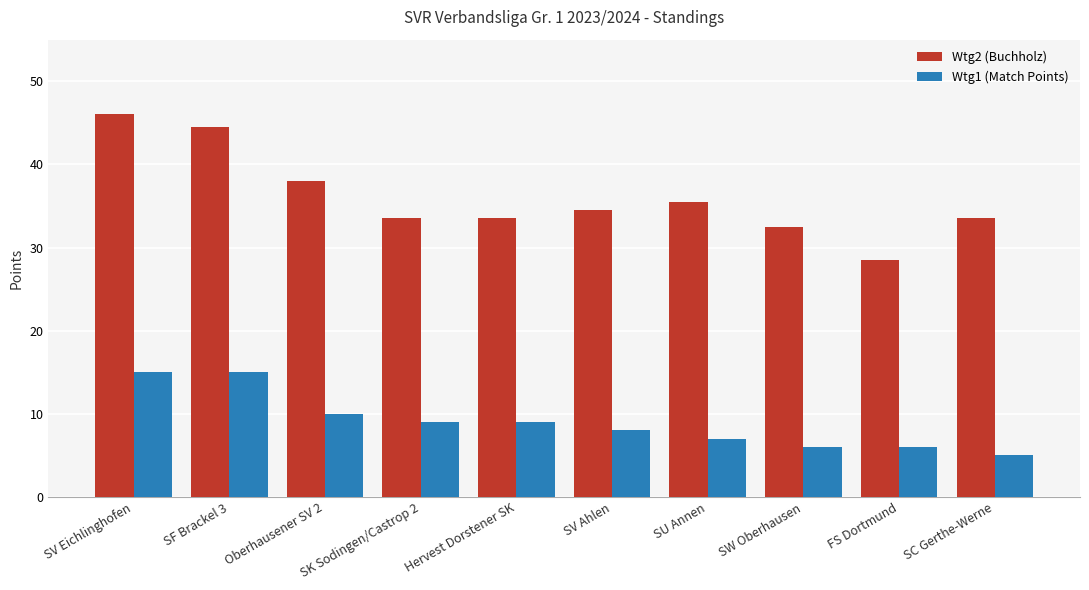

Which series has the largest range (max minus min)?

Wtg2 (Buchholz)